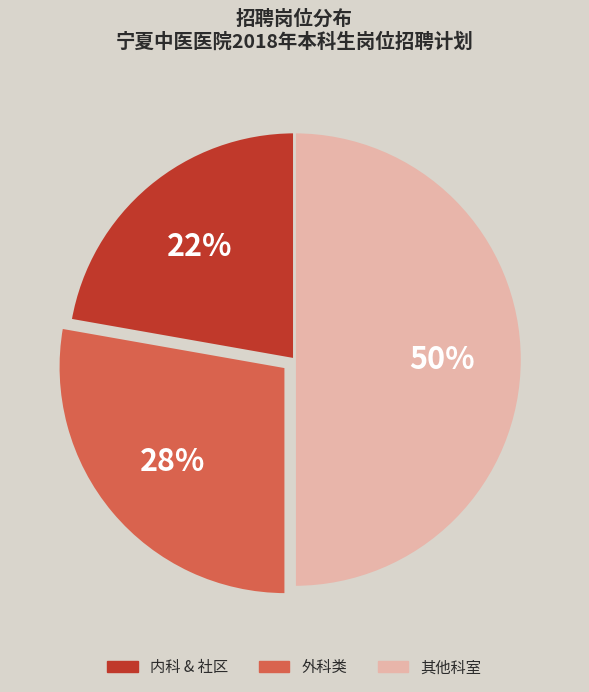

To the nearest percent, what is the difference between the largest and smallest slice percentages?

28%